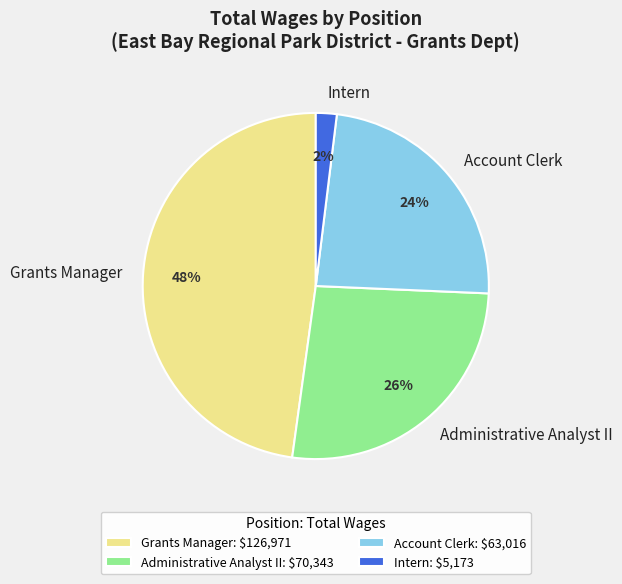

Between Grants Manager and Intern, which is larger?

Grants Manager